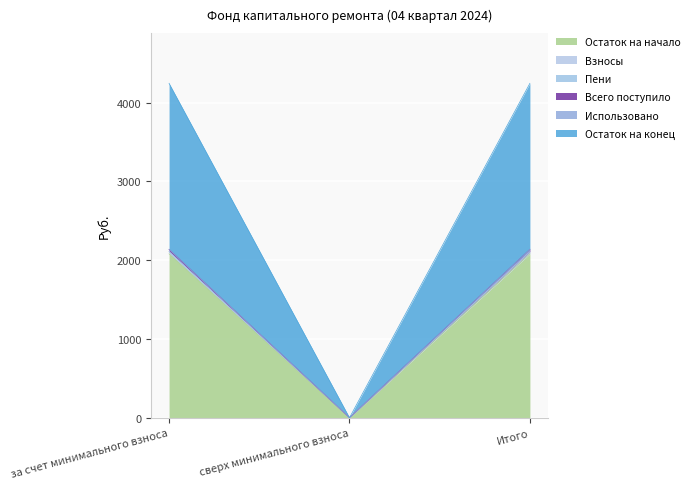

Which category has the lowest value in the Взносы series?

сверх минимального взноса